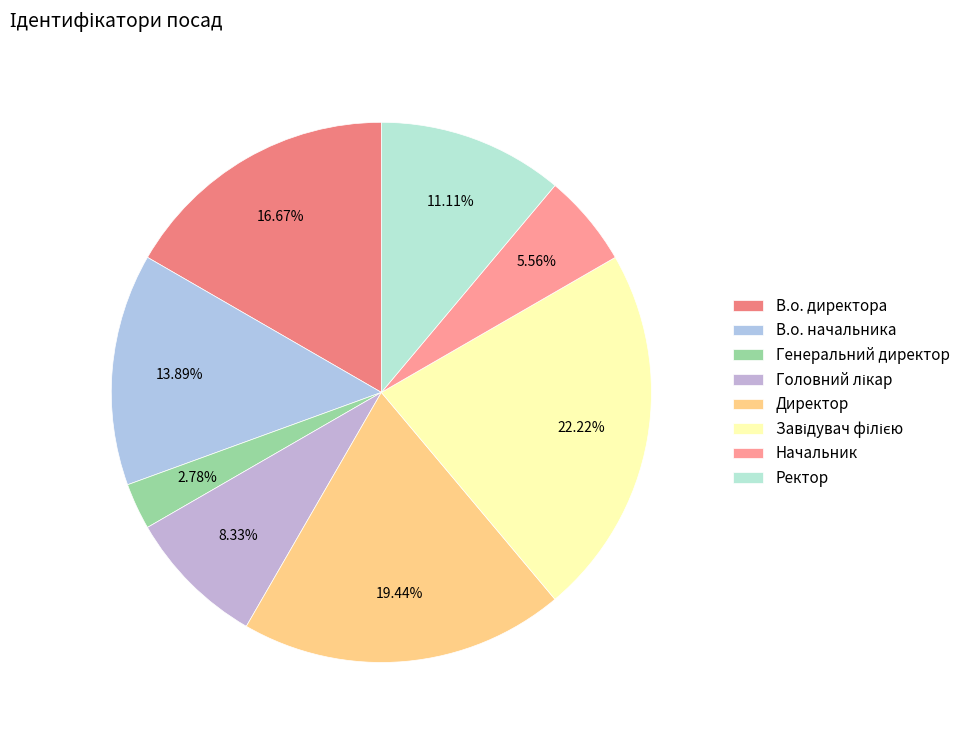

To the nearest percent, what is the difference between the Ректор and Генеральний директор slice percentages?

8%